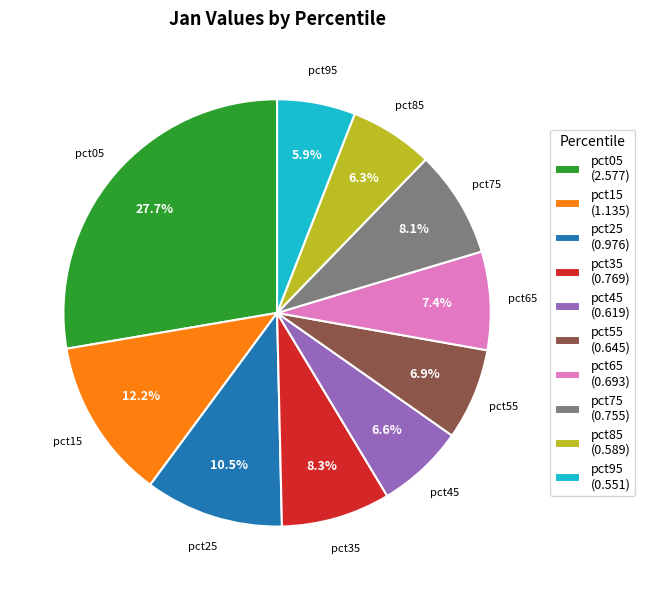

What percentage is NOT represented by pct95 (0.551)?

94.1%